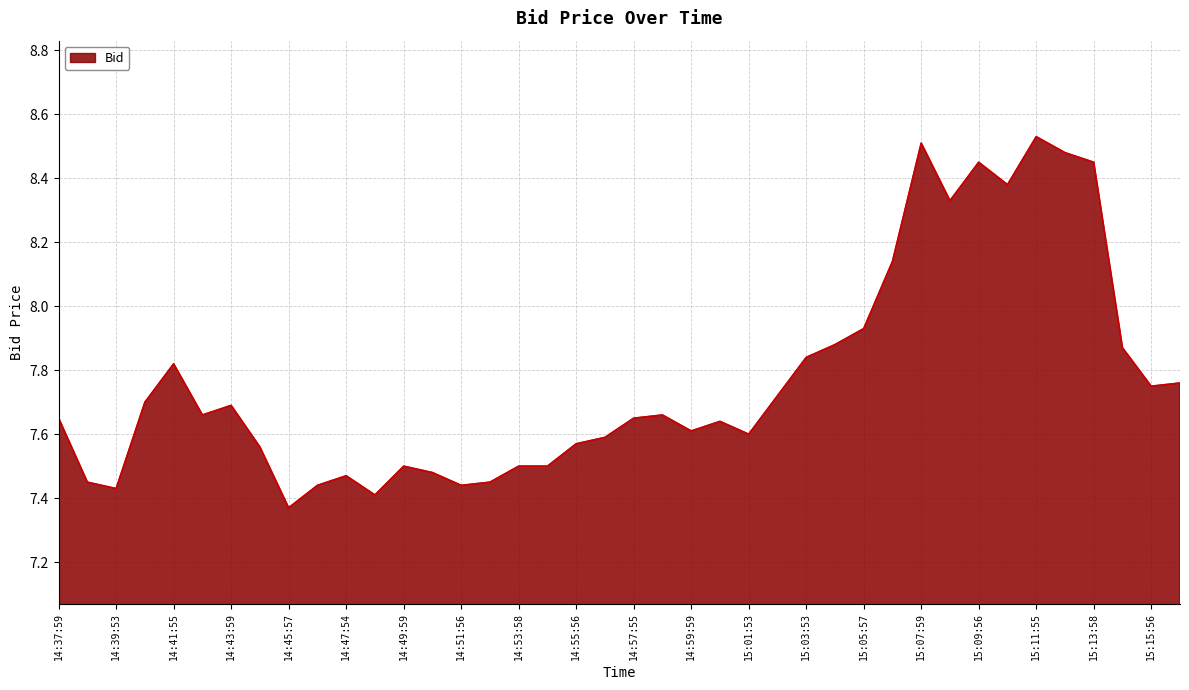

What is the difference between the maximum and minimum values?

1.2